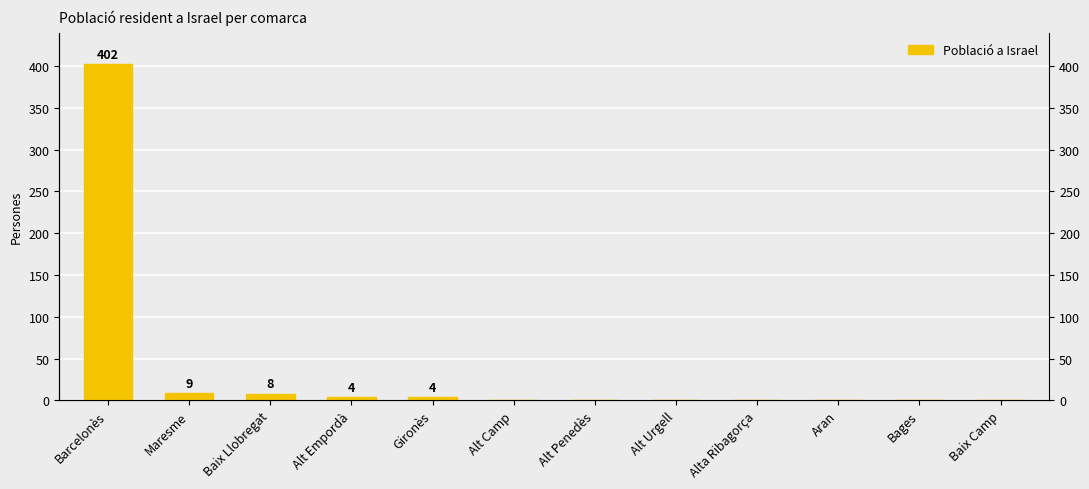

List the labels in order of value, largest first.

Barcelonès, Maresme, Baix Llobregat, Alt Empordà, Gironès, Alt Camp, Alt Penedès, Alt Urgell, Alta Ribagorça, Aran, Bages, Baix Camp